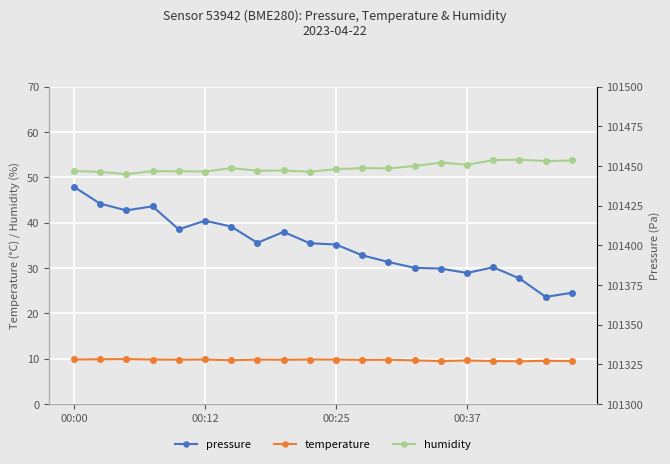

What is the difference between the highest and lowest values at 00:00?

101427.1